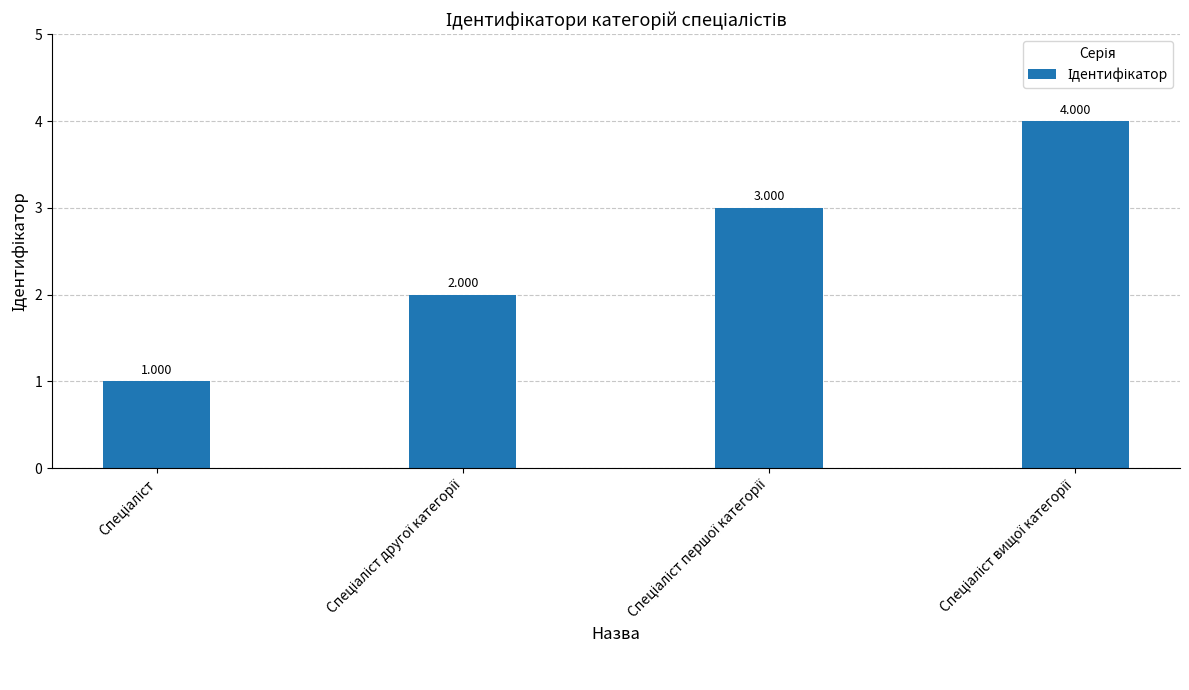

What position from the right is Спеціаліст?

4